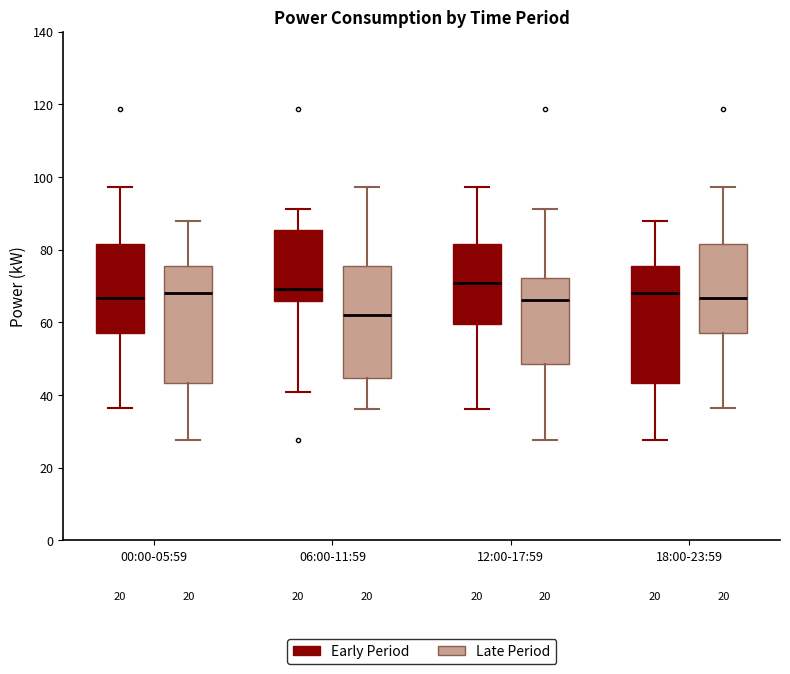

Reading left to right, transcribe this box plot: for each box, give where its median line is, the range the box spans, and where its two whiskers end, as read against the y-axis. The values are not printed on the chart, so give them approximately, as read against the axis.

00:00-05:59 (Early Period): median 66, box 58 to 82, whiskers 36 to 98
00:00-05:59 (Late Period): median 68, box 44 to 76, whiskers 28 to 88
06:00-11:59 (Early Period): median 70, box 66 to 86, whiskers 40 to 92
06:00-11:59 (Late Period): median 62, box 44 to 76, whiskers 36 to 98
12:00-17:59 (Early Period): median 70, box 60 to 82, whiskers 36 to 98
12:00-17:59 (Late Period): median 66, box 48 to 72, whiskers 28 to 92
18:00-23:59 (Early Period): median 68, box 44 to 76, whiskers 28 to 88
18:00-23:59 (Late Period): median 66, box 58 to 82, whiskers 36 to 98